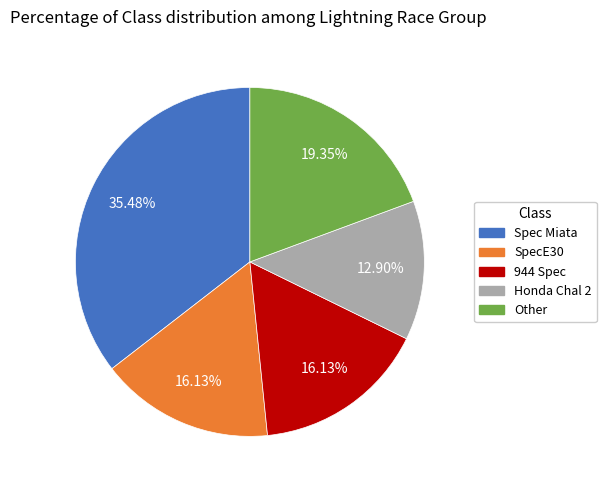

To the nearest percent, what percentage of the pie is Honda Chal 2?

13%